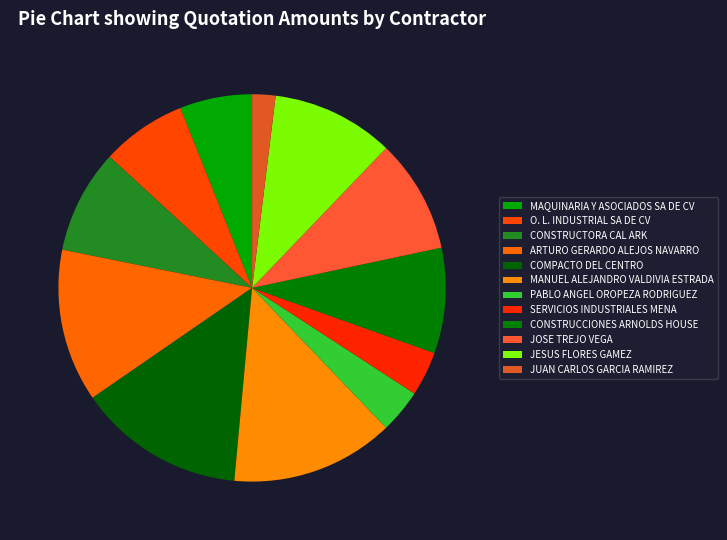

True or false: JOSE TREJO VEGA accounts for 2% of the total.

False